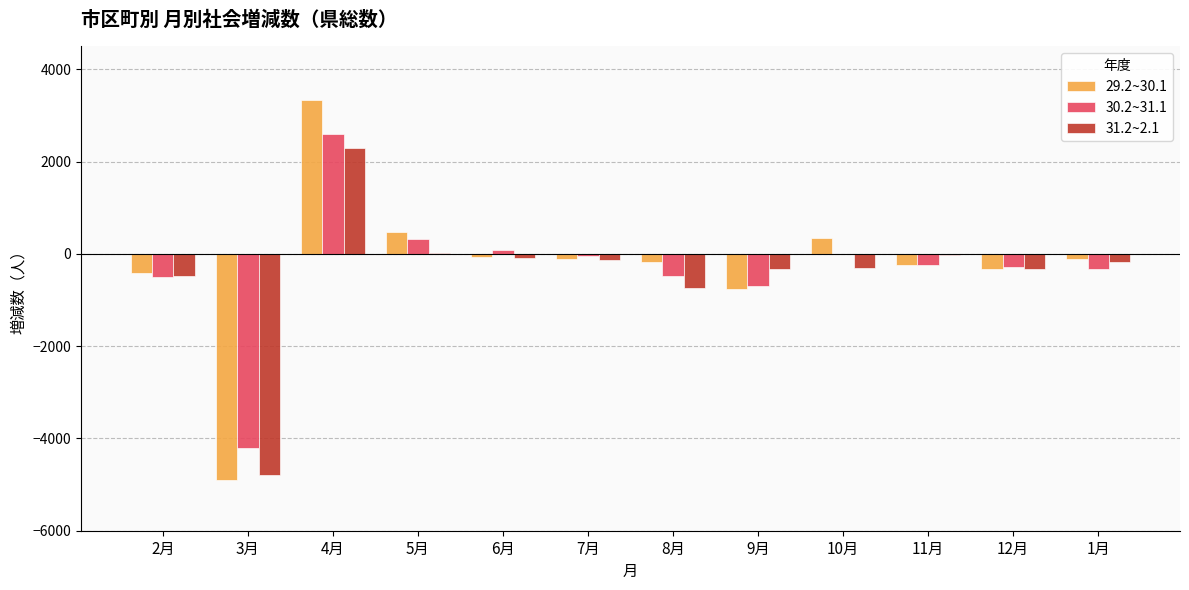

What is the sum of all 31.2~2.1 values?

-5065